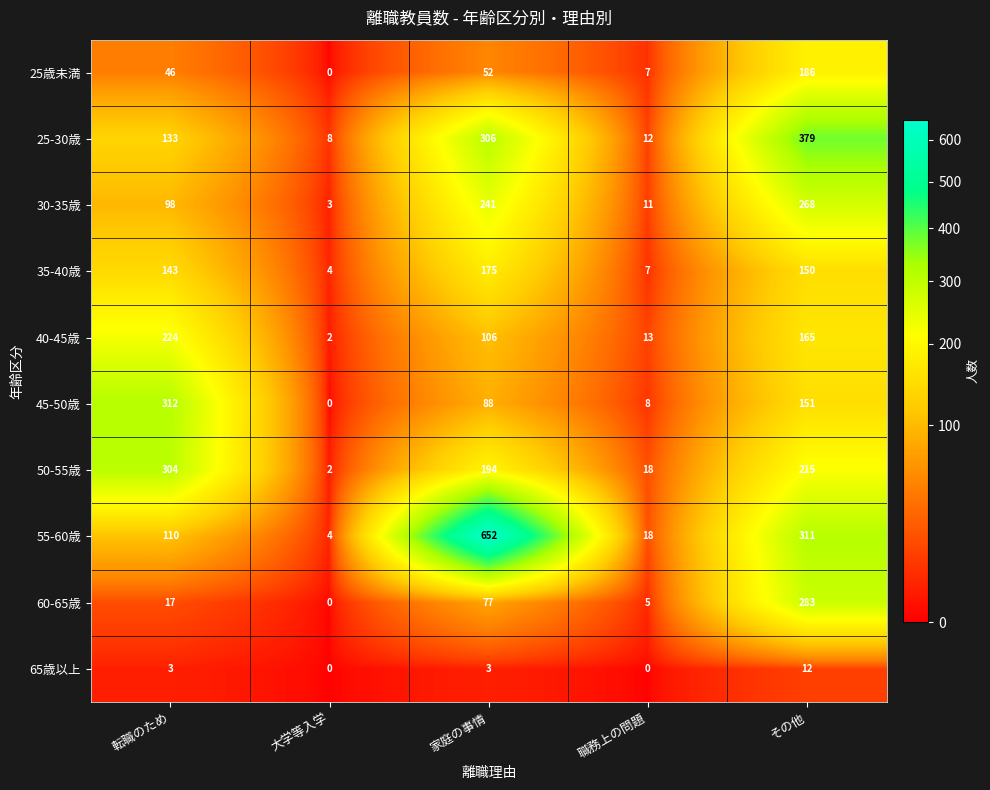

What is the average value of the 65歳以上 series?

4